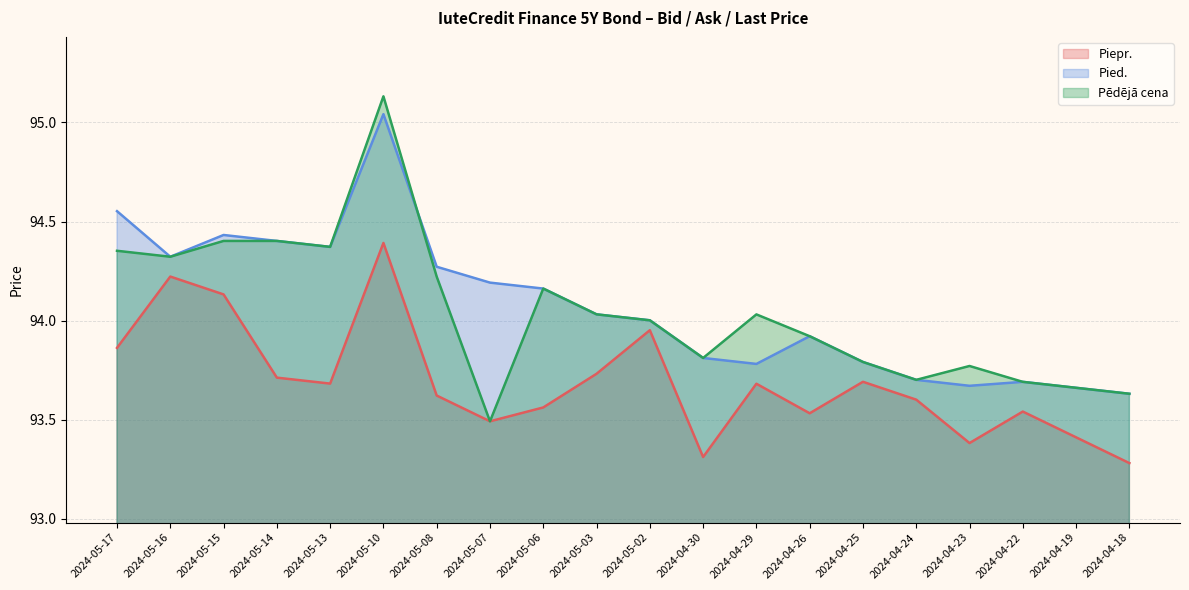

Does the chart have visible grid lines?

Yes